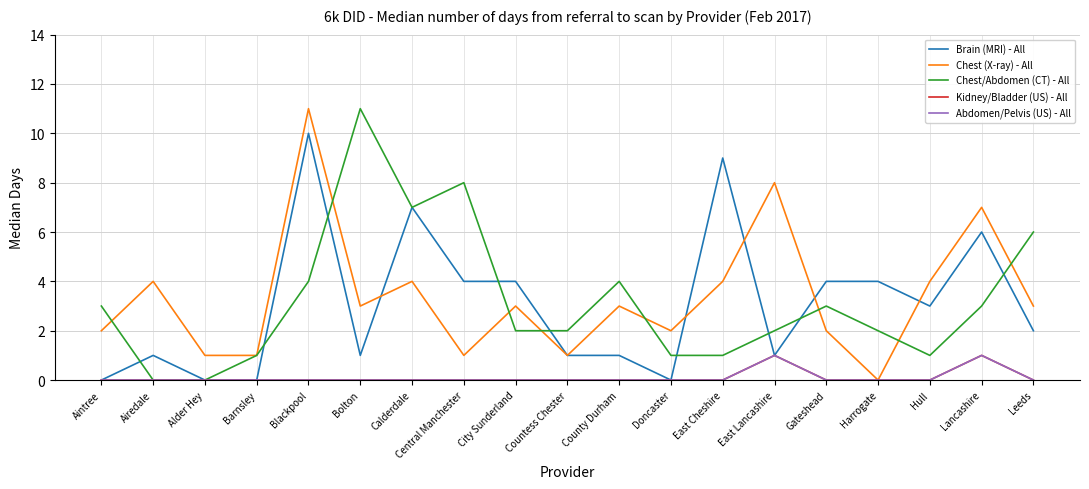

Does the chart have visible grid lines?

Yes